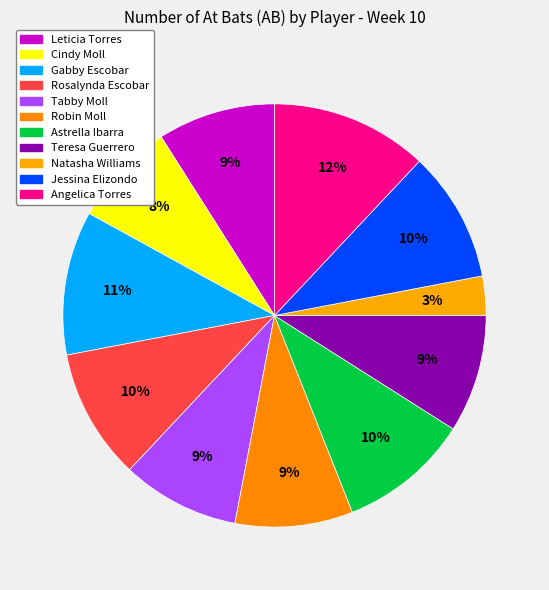

Count the number of slices in the pie.

11